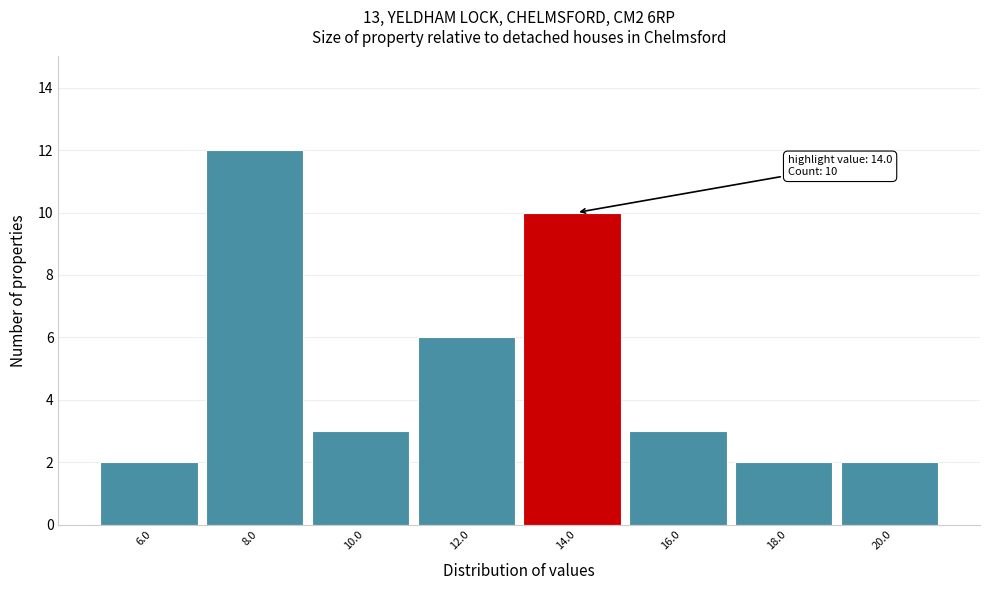

Reading right to left, extract all data points from this chart.

20.0=2	18.0=2	16.0=3	14.0=10	12.0=6	10.0=3	8.0=12	6.0=2